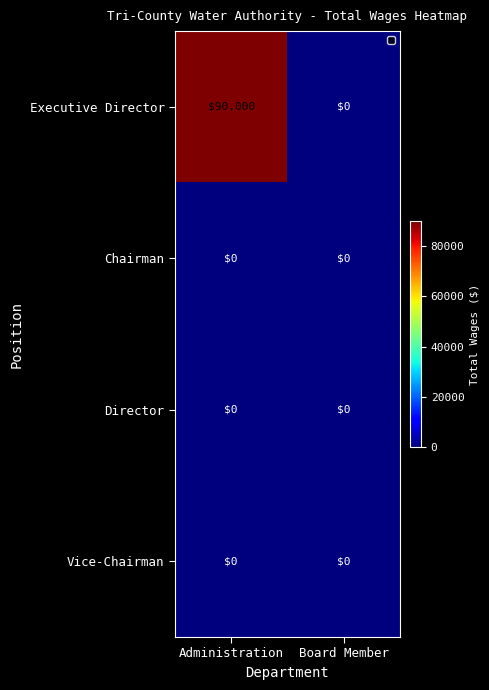

Reading right to left, transcribe all the data shown in this chart.

Executive Director: 0	90000
Chairman: 0	0
Director: 0	0
Vice-Chairman: 0	0